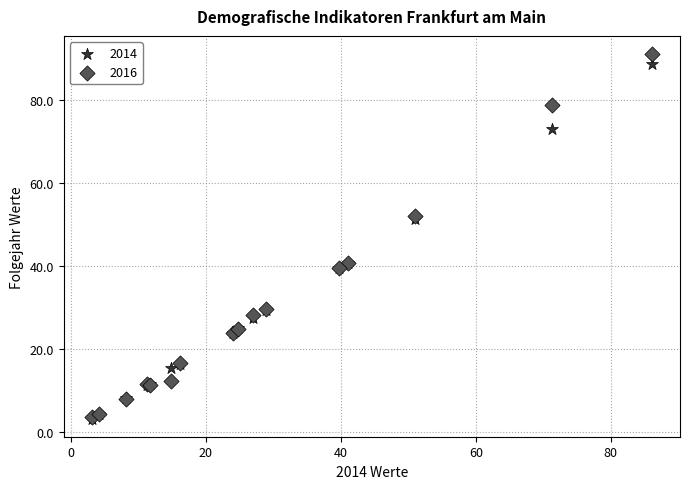

What are all the series names shown in the legend?

2014, 2016